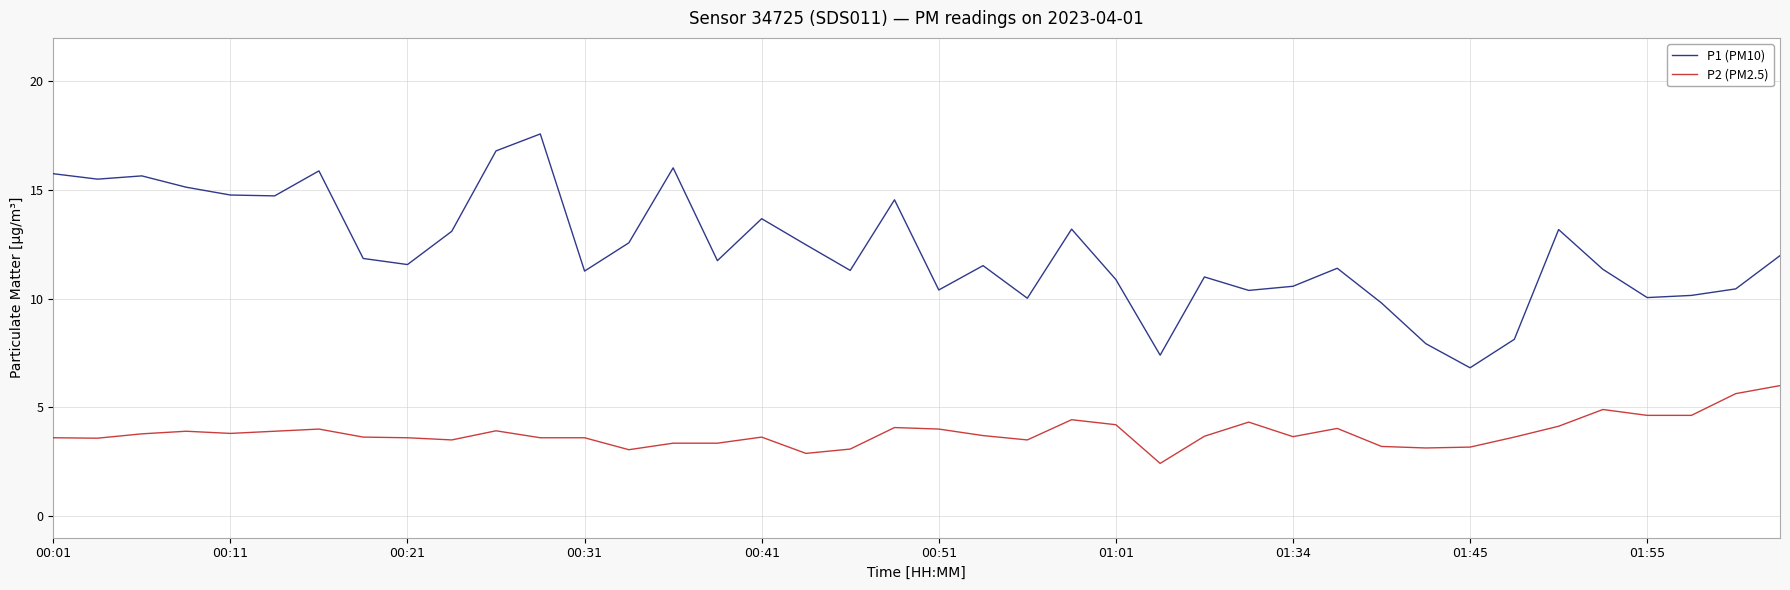

List the series in order of their peak value, highest first.

P1 (PM10), P2 (PM2.5)